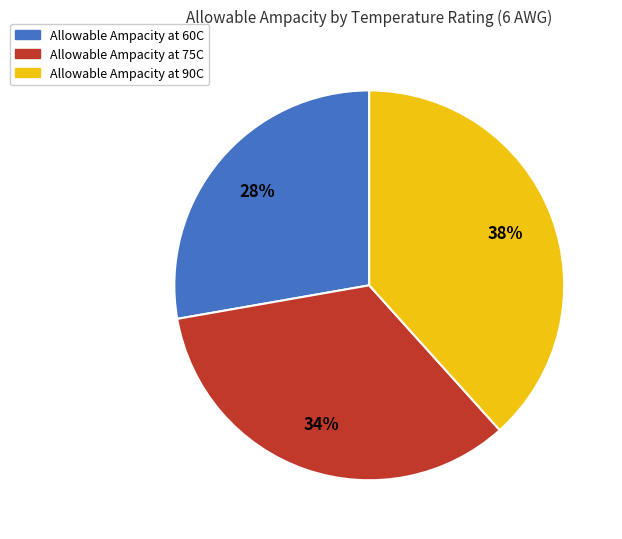

Is it true that Allowable Ampacity at 60C is 34% of the pie?

False